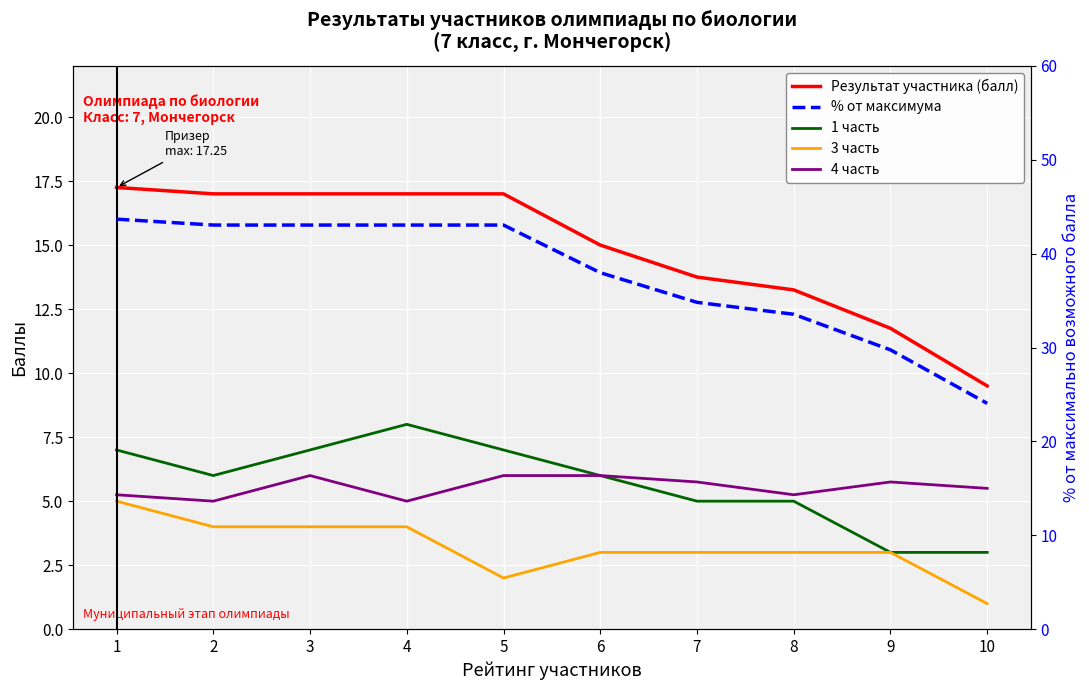

Which series has the largest range (max minus min)?

% от максимума